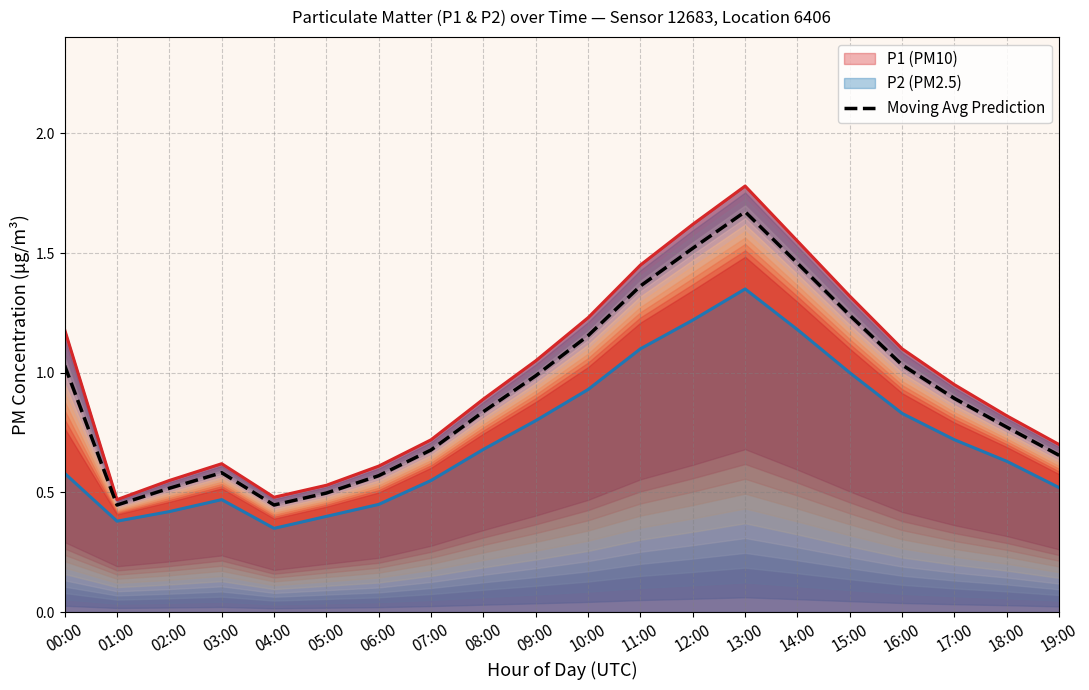

Is it true that the value at 19:00 is 0.9?

False